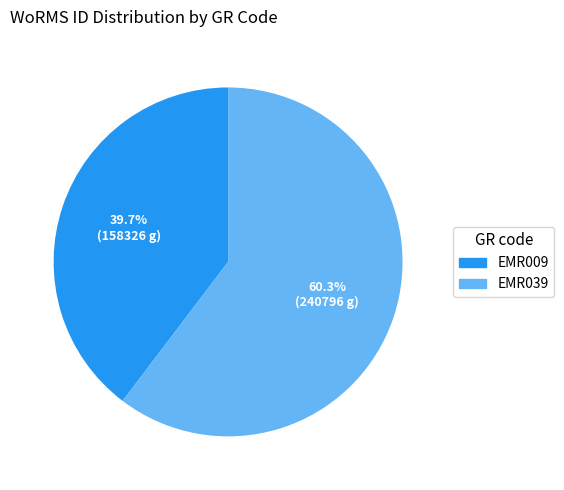

What is the smallest slice in the pie chart?

EMR009